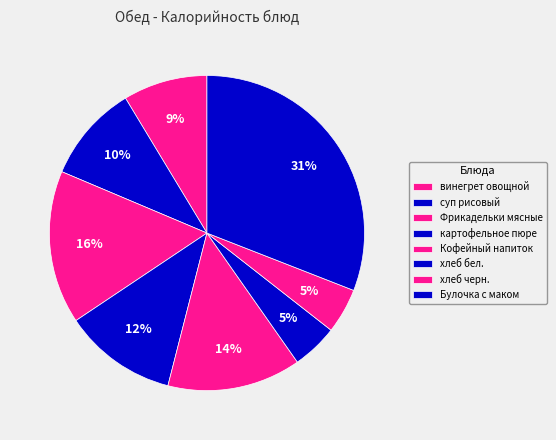

The суп рисовый slice represents 16% of the pie. True or false?

False